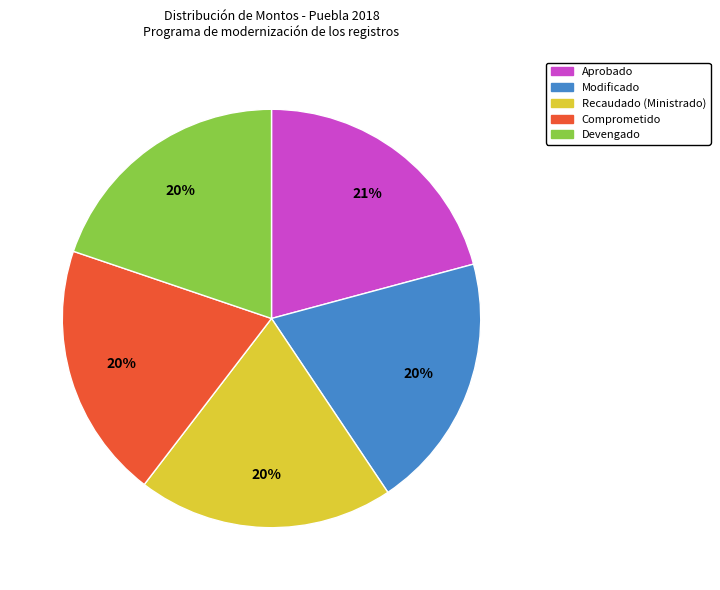

How many segments does this pie chart have?

5